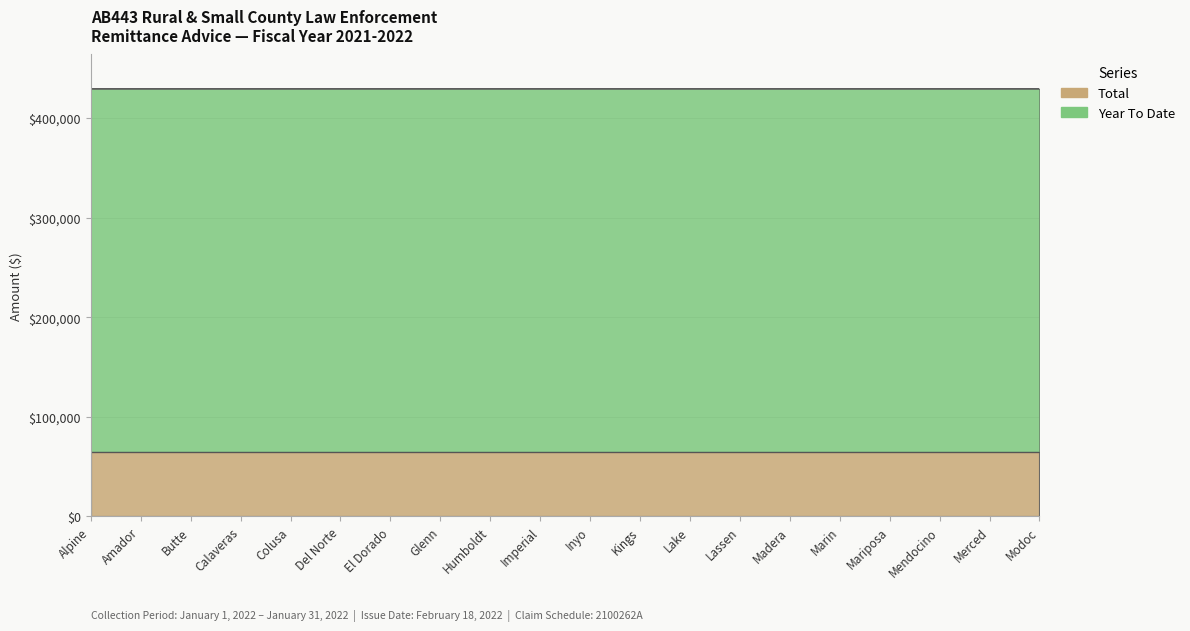

True or false: Year To Date has more than 2 points higher than both neighbors.

False